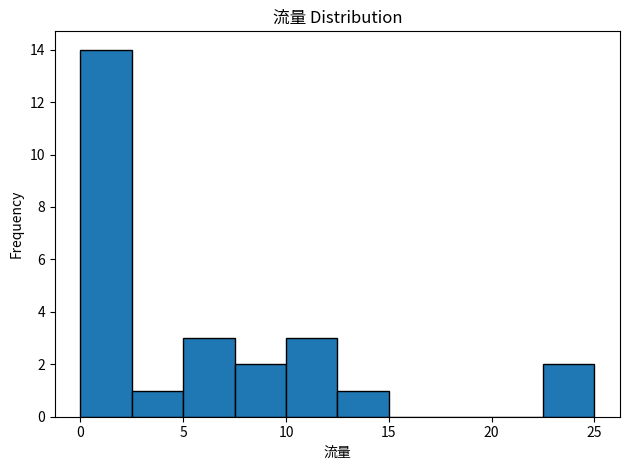

Reading left to right, list every bar in this chart as the range it spans on the x-axis followed by its height. The values are not printed on the chart, so give them approximately, as read against the axis.

0.0 to 2.5: 14
2.5 to 5.0: 1
5.0 to 7.5: 3
7.5 to 10.0: 2
10.0 to 12.5: 3
12.5 to 15.0: 1
15.0 to 17.5: 0
17.5 to 20.0: 0
20.0 to 22.5: 0
22.5 to 25.0: 2